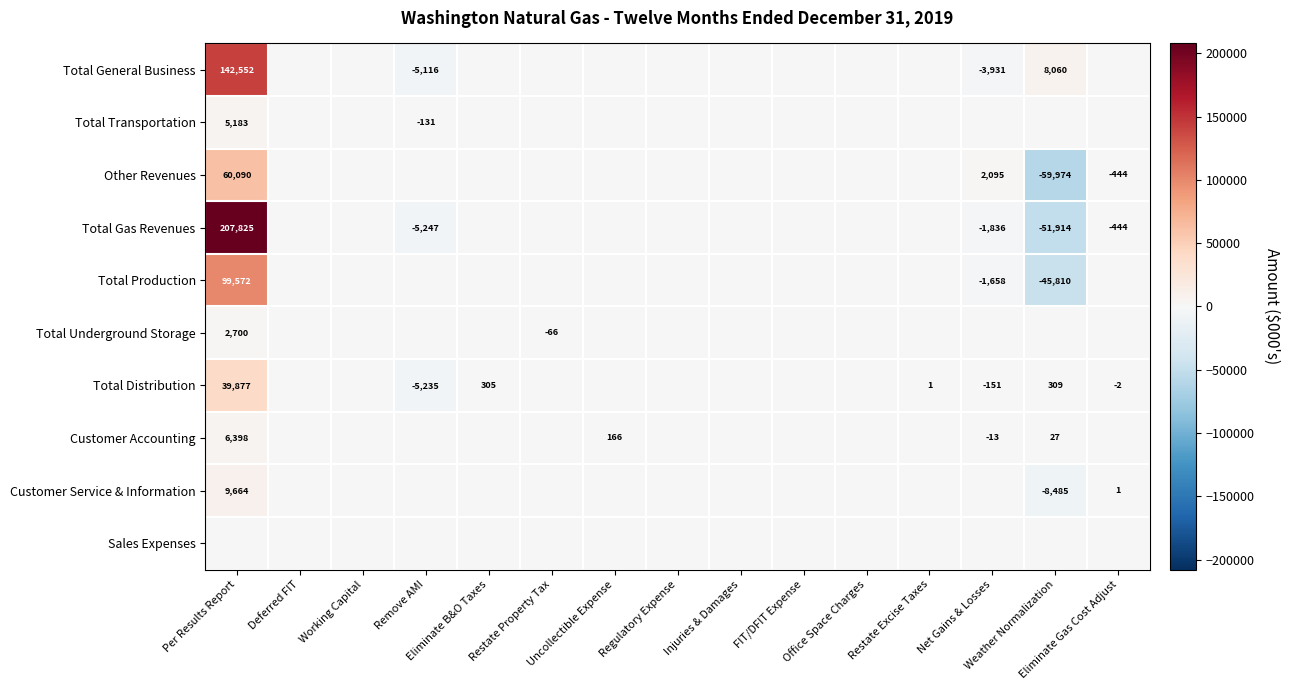

Where is Total Gas Revenues nearest to the value 77955?

Deferred FIT